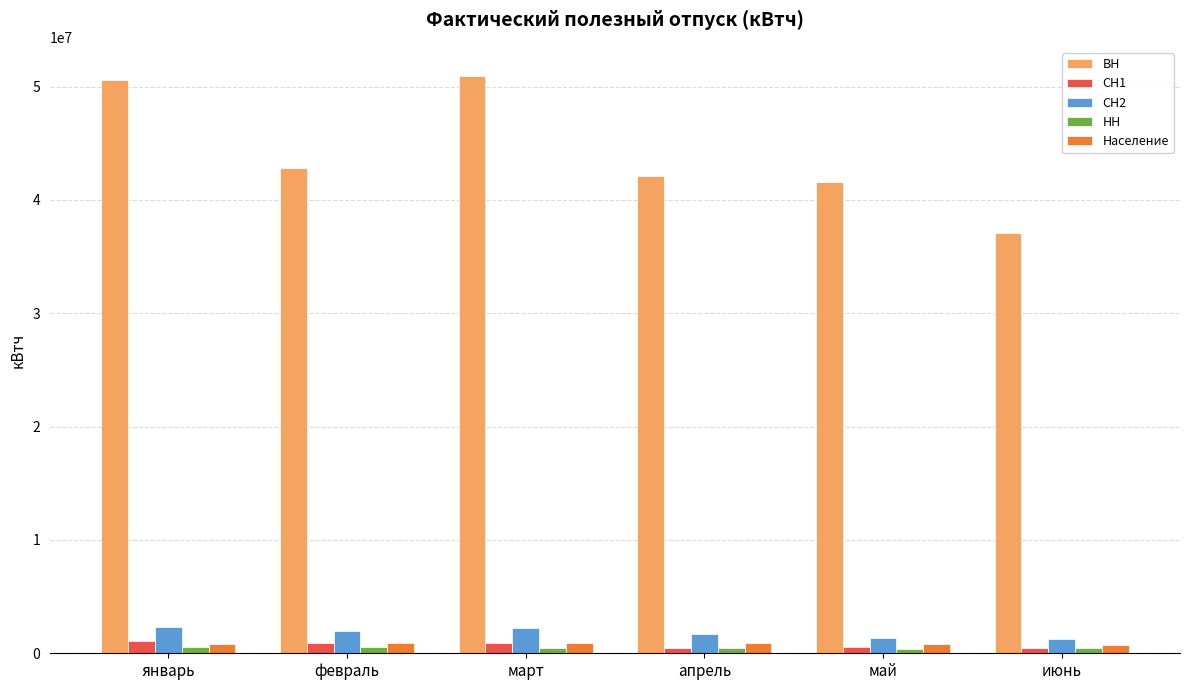

How many values in the СН1 series are below 899588?

3